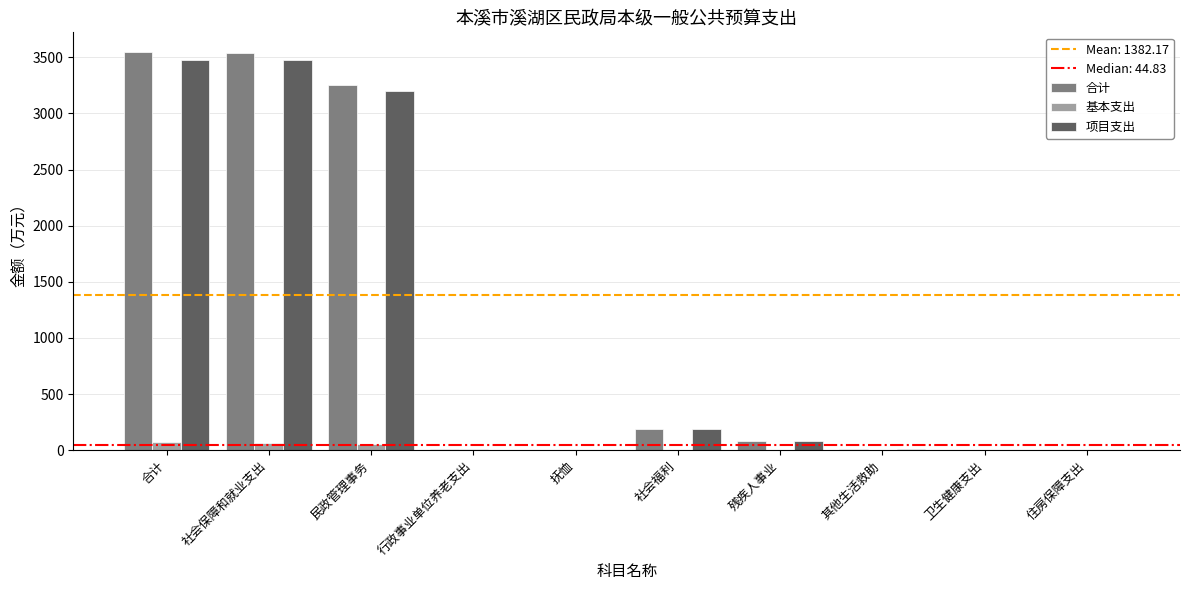

Is the value of 基本支出 at 合计 greater than the value of 项目支出 at 社会保障和就业支出?

No